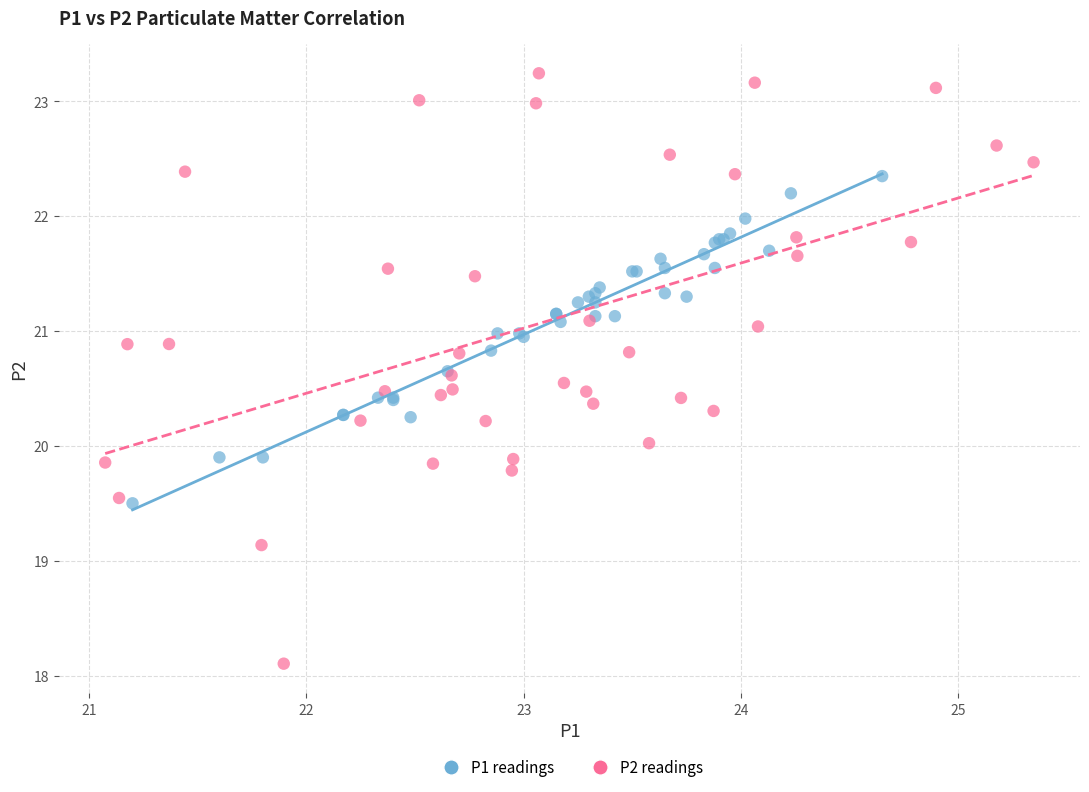

Which series contains the lowest Y value?

P2 readings